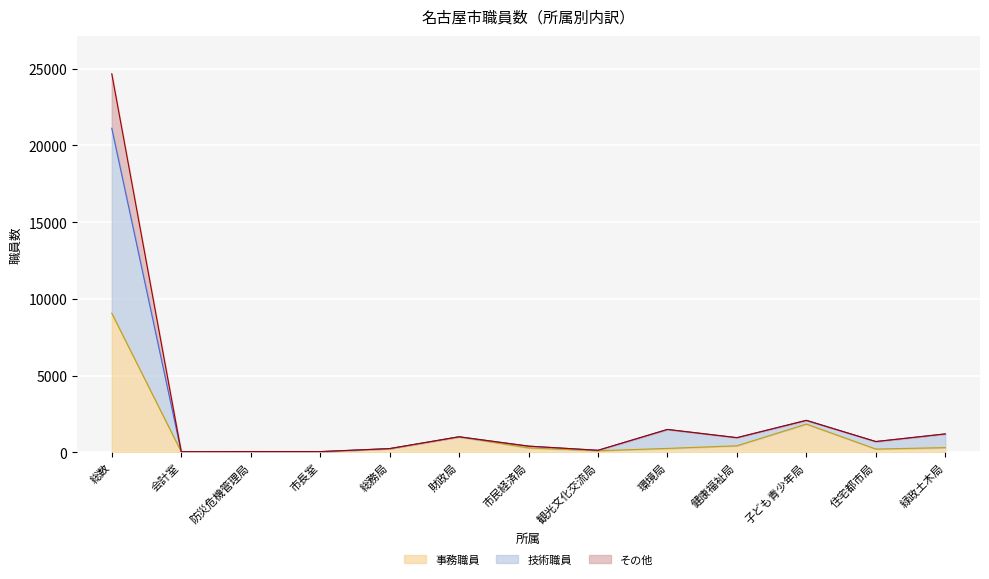

At which label is 事務職員 closest to 4553?

子ども青少年局